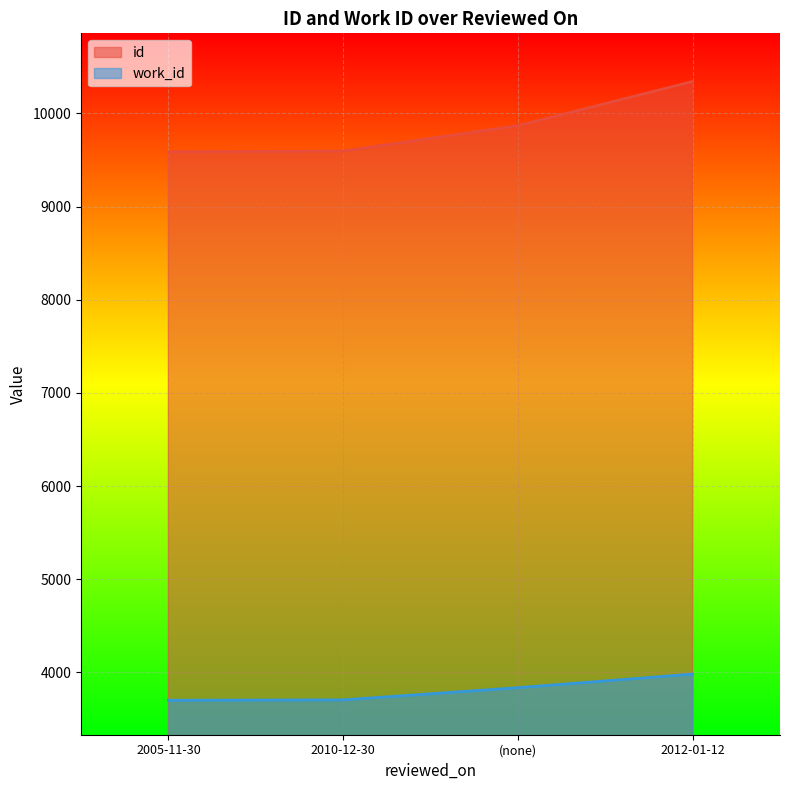

At which category is the sum across all series the highest?

2012-01-12